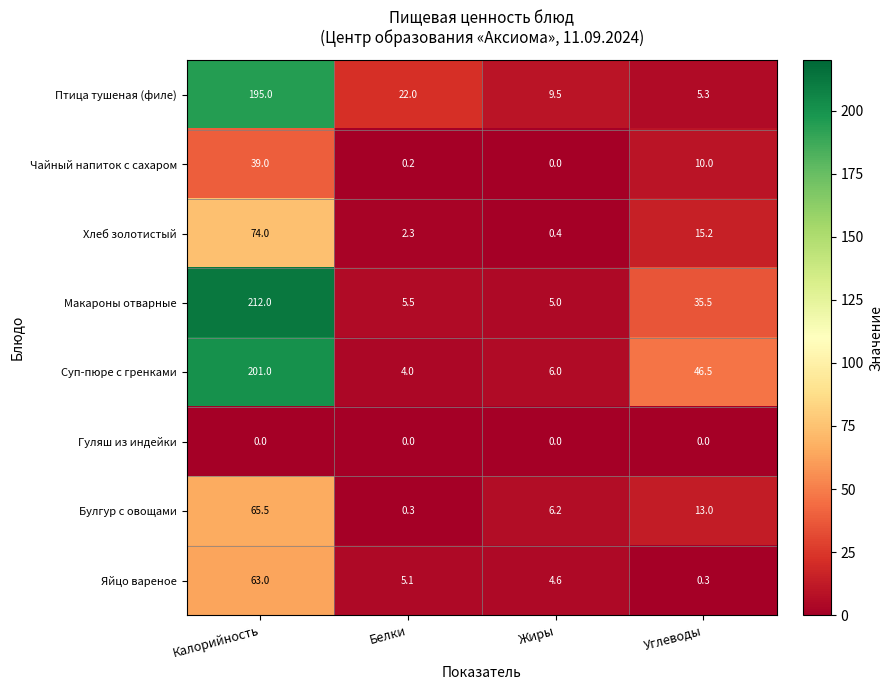

Between Калорийность and Жиры, which series saw the biggest shift?

Макароны отварные